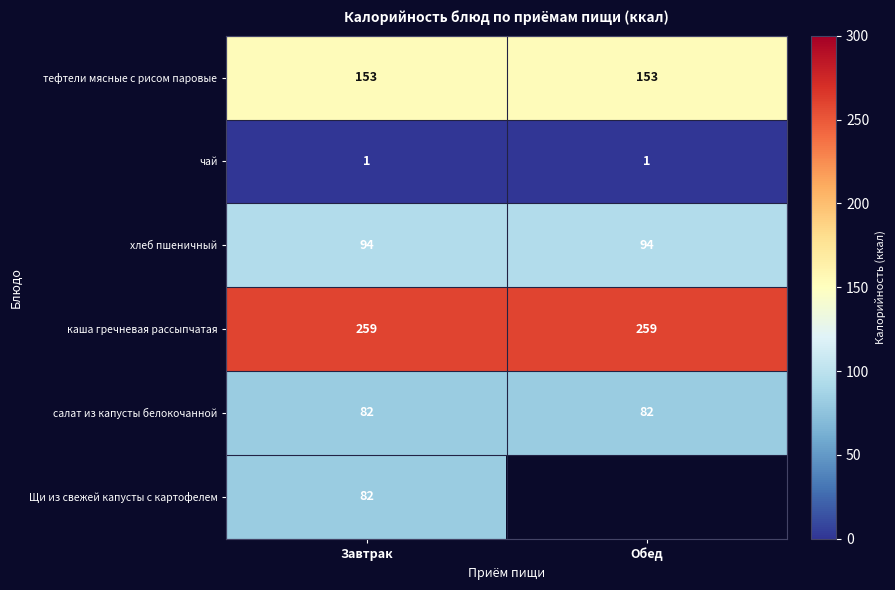

True or false: салат из капусты белокочанной has a value of 118 at Обед.

False